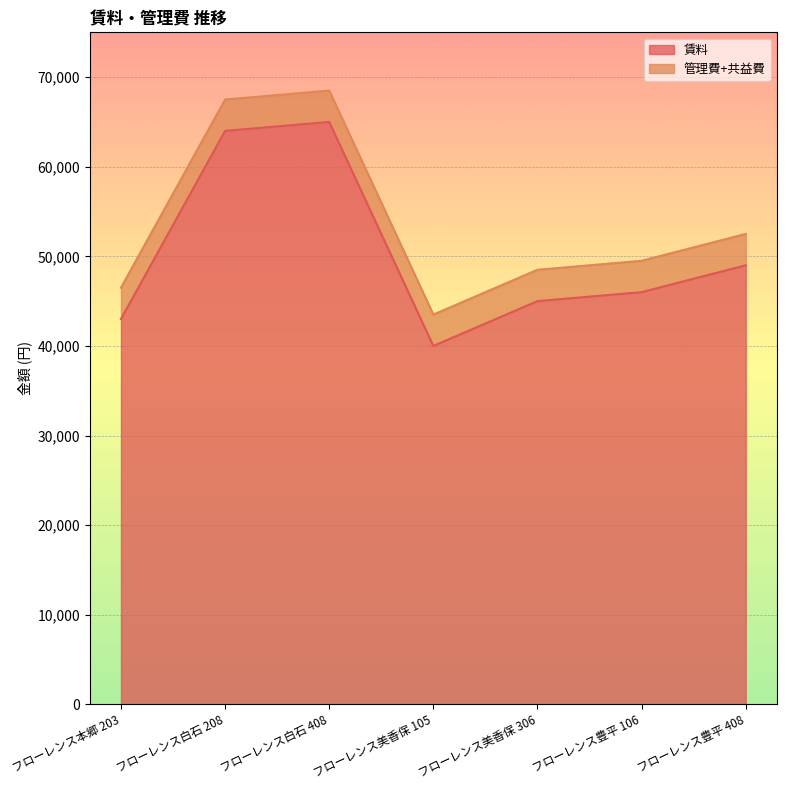

Does the chart display data point markers on the line(s)?

No